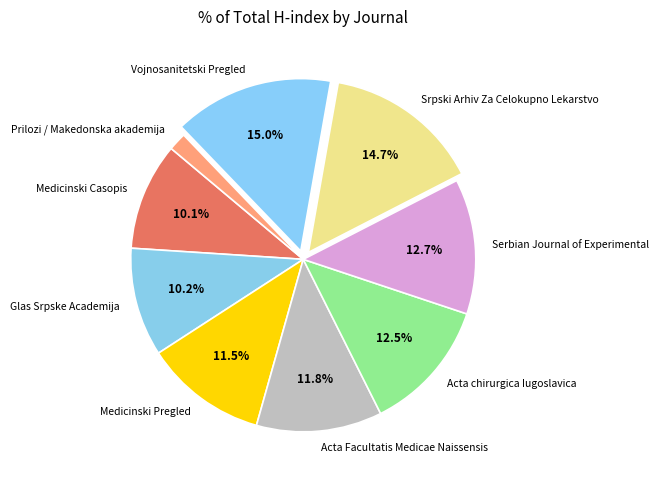

True or false: Medicinski Pregled accounts for 23% of the total.

False